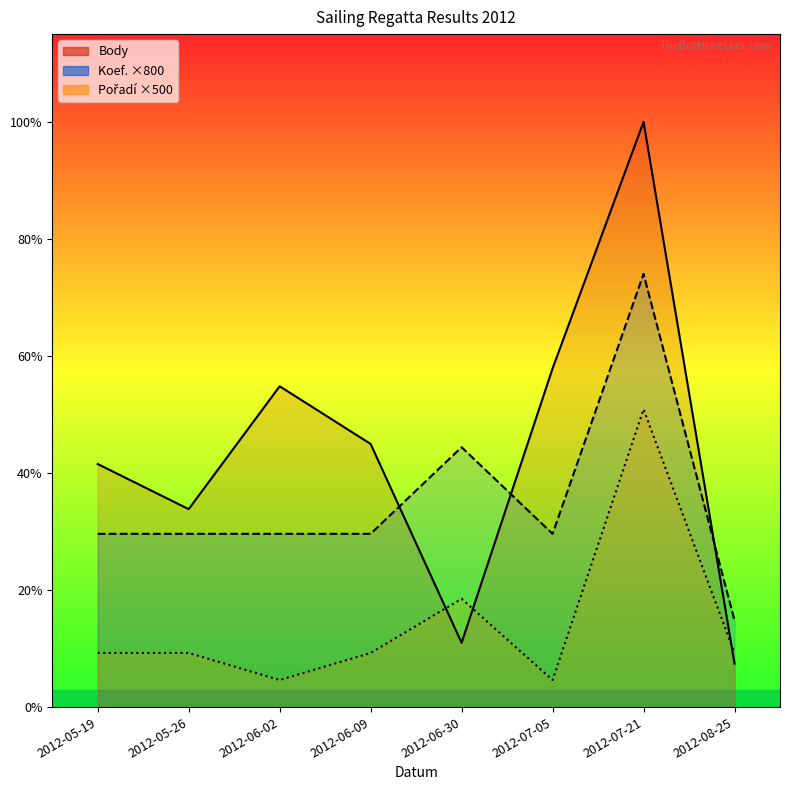

Which series has the widest spread of values?

Body